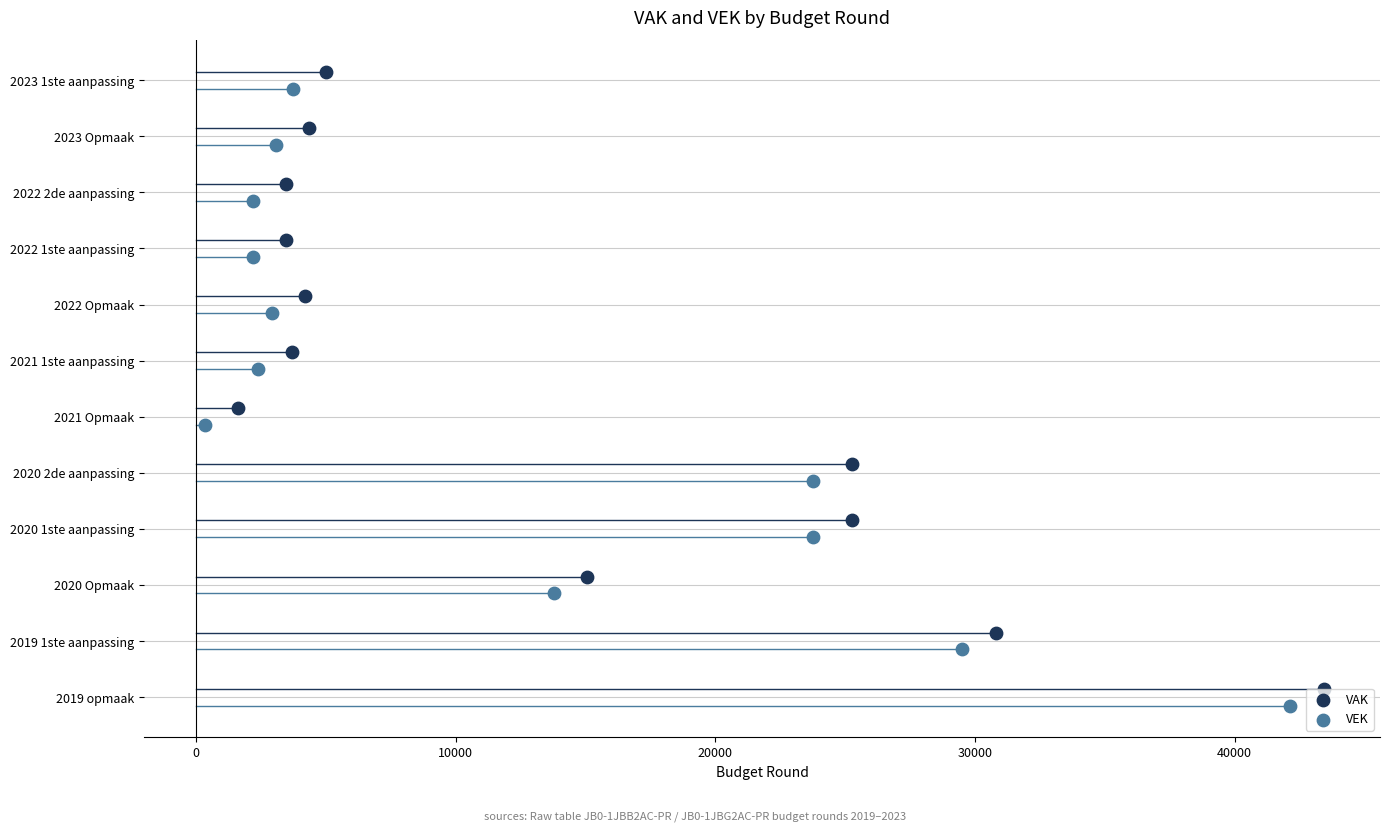

What are all the series names shown in the legend?

VAK, VEK